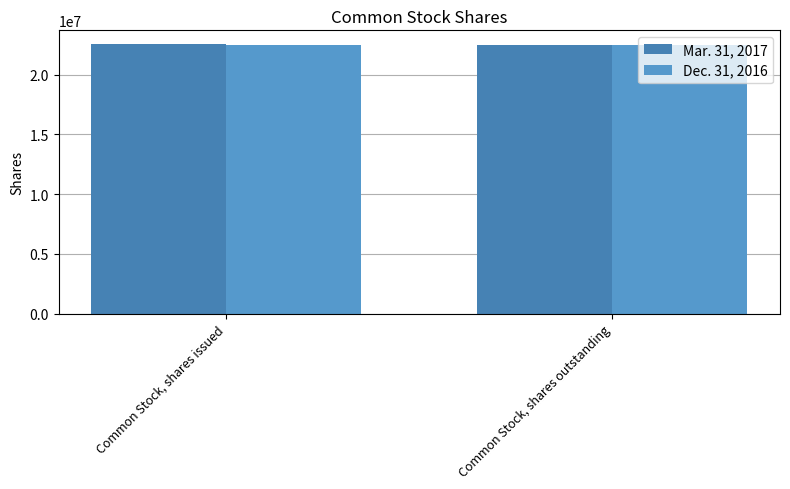

What is the difference between the highest and lowest values at Common Stock, shares issued?

89257